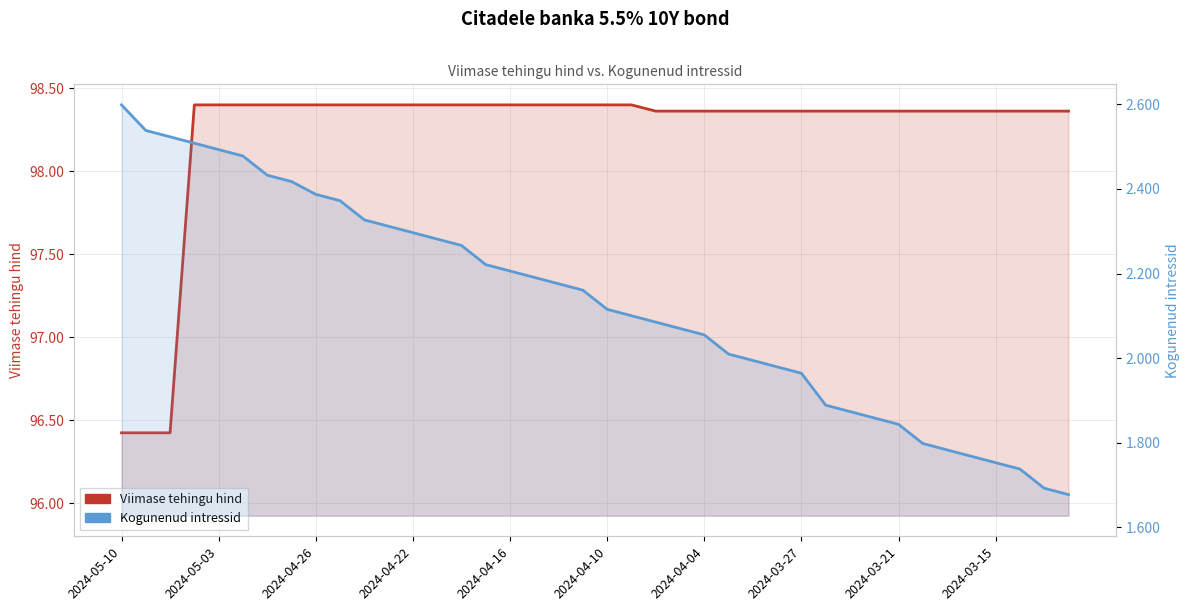

List the series in order of their peak value, highest first.

Viimase tehingu hind, Kogunenud intressid